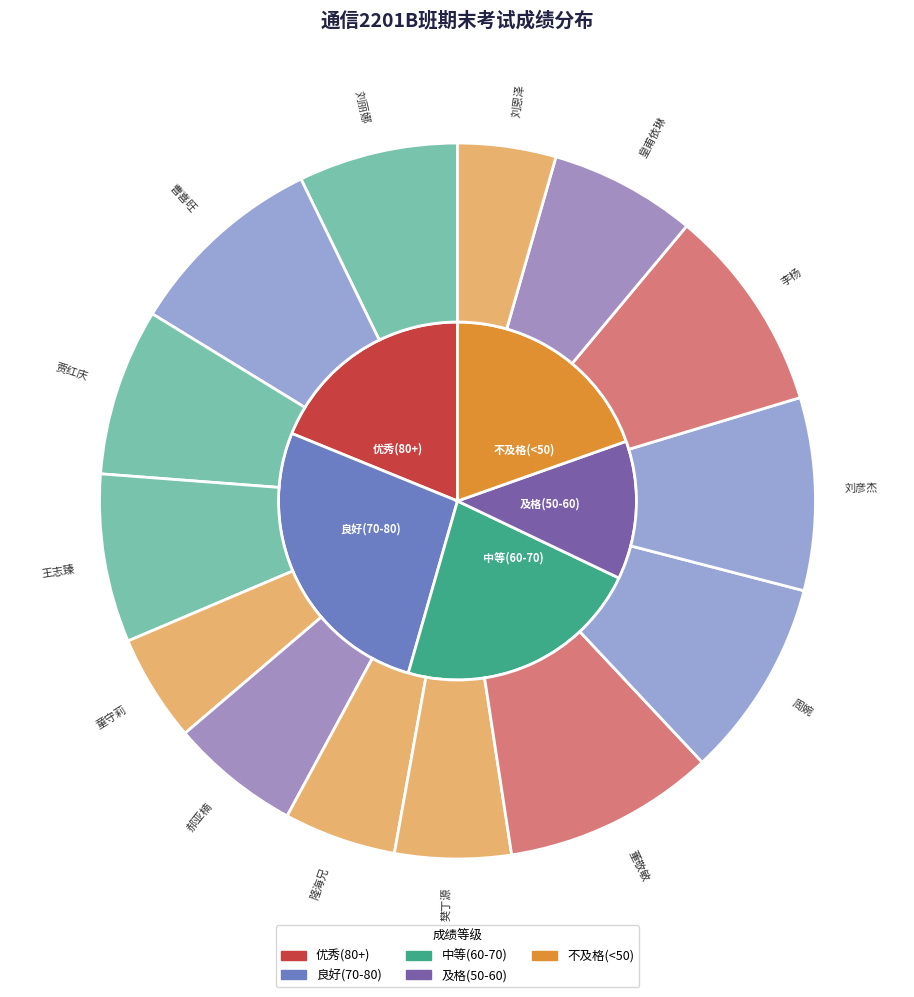

True or false: 曹喜旺 accounts for 23% of the total.

False